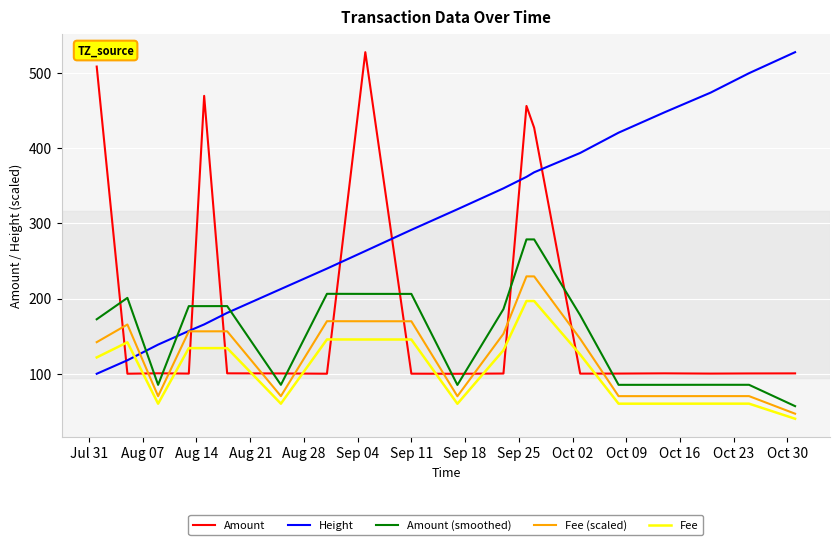

True or false: Fee (scaled) has more than 2 interior local peaks.

True